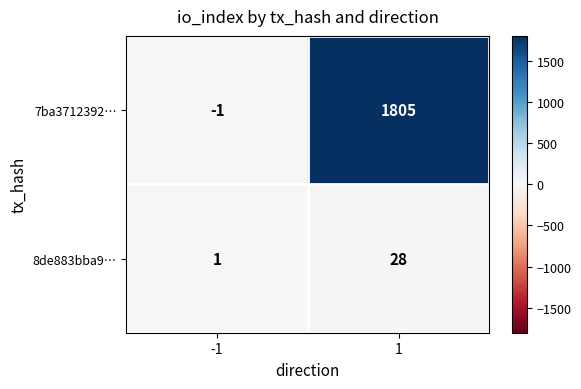

True or false: 7ba3712392… has a value of -2 at -1.

False